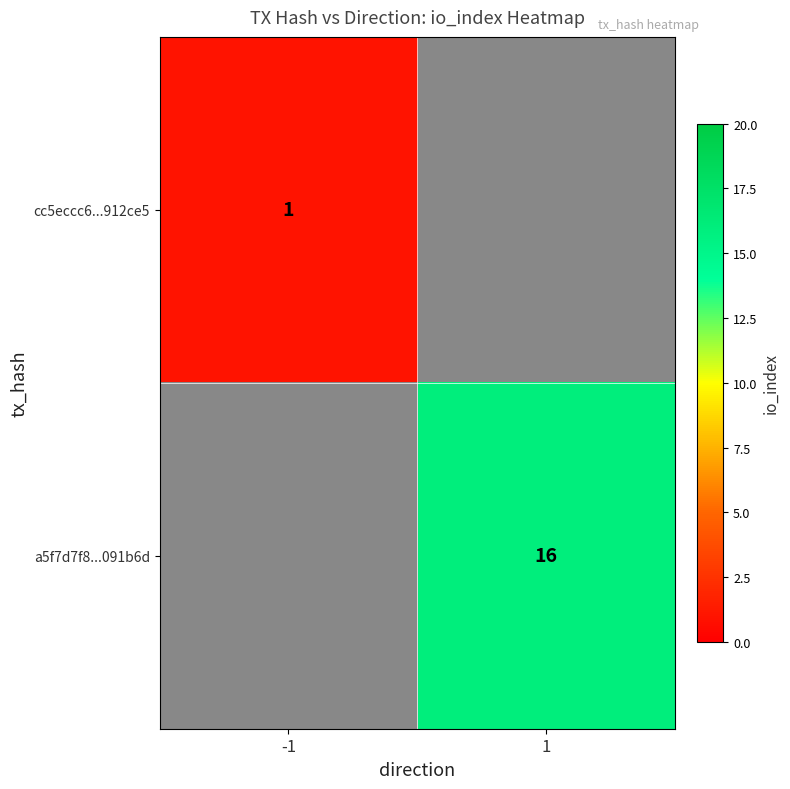

Is it true that a5f7d7f8...091b6d equals 10 at 1?

False